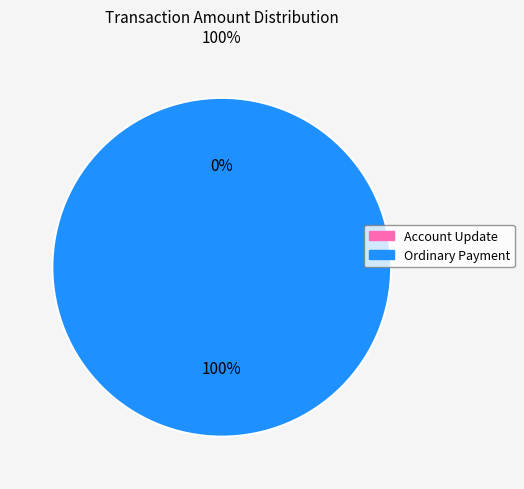

Rank the categories by value from lowest to highest.

Account Update (479958), Ordinary Payment (479956)